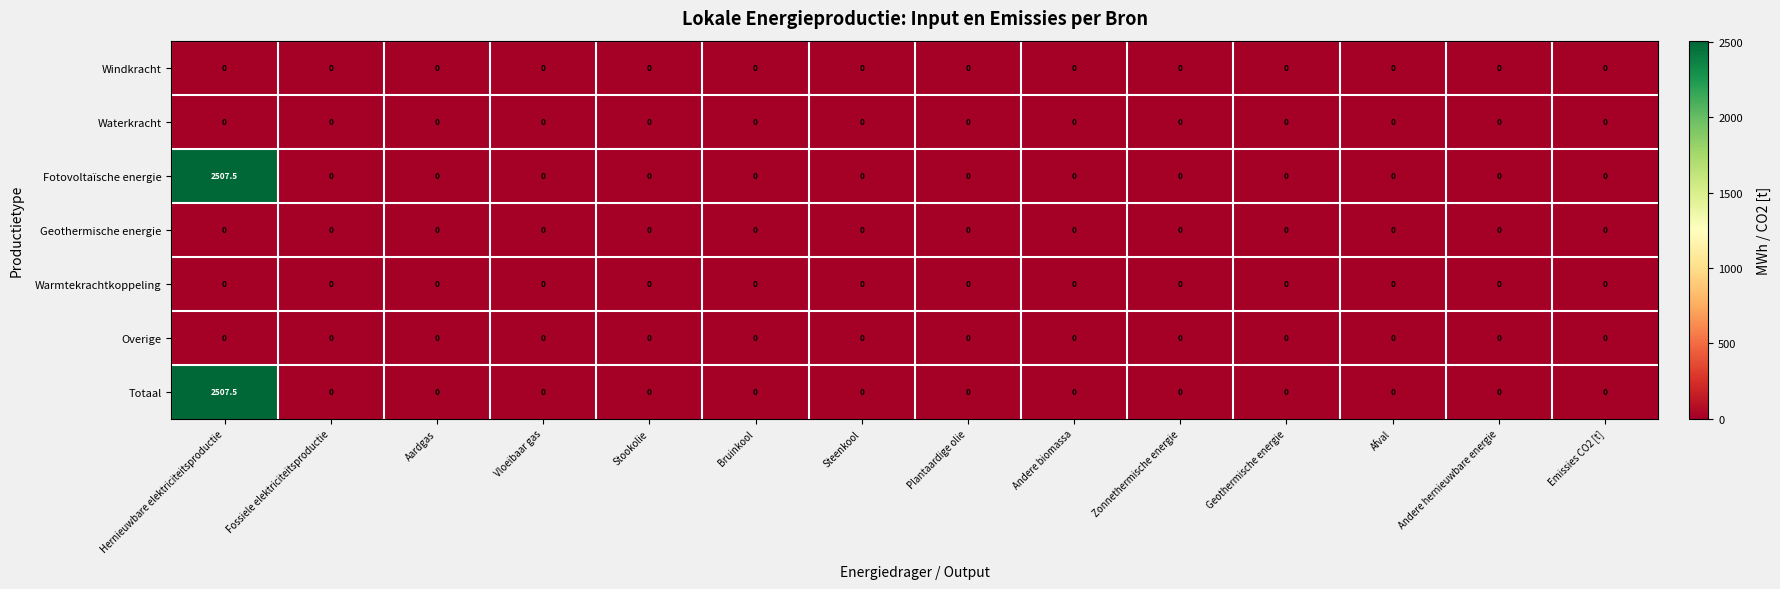

What is the sum of all Totaal values?

2507.5